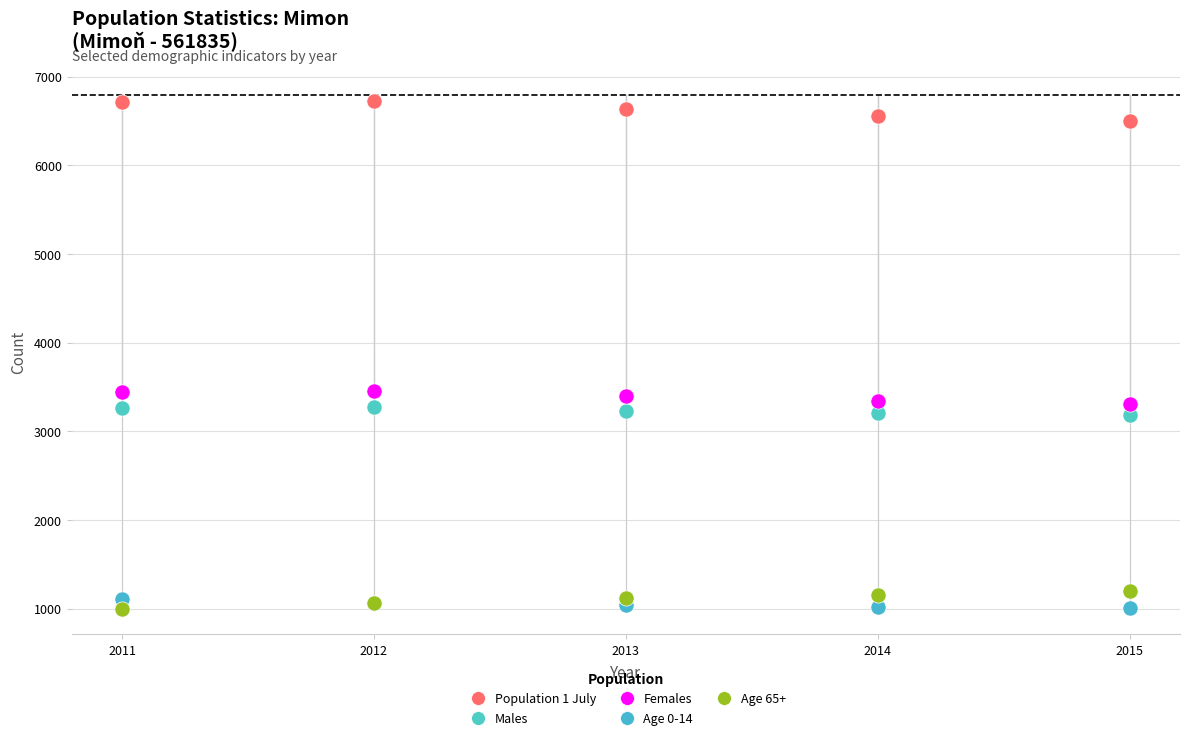

Which series contains the highest Y value?

Population 1 July